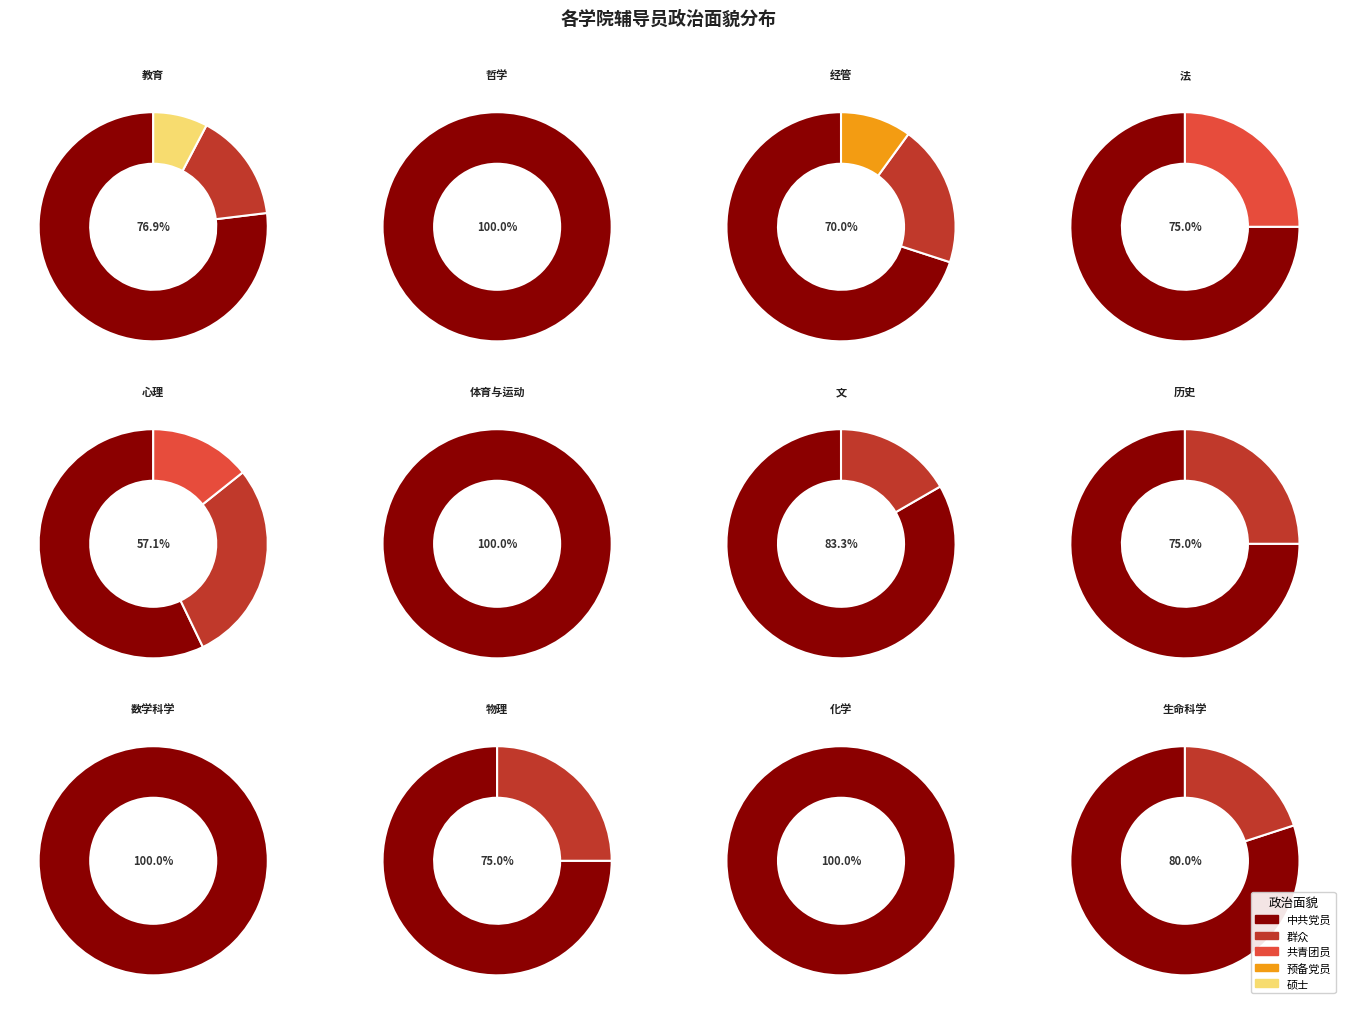

How many slices are in this pie chart?

5